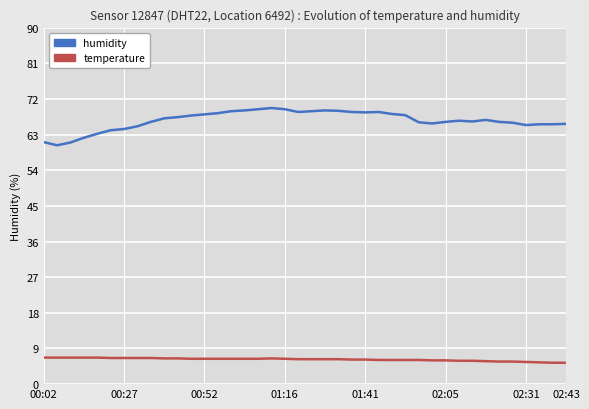

What are all the series names shown in the legend?

humidity, temperature